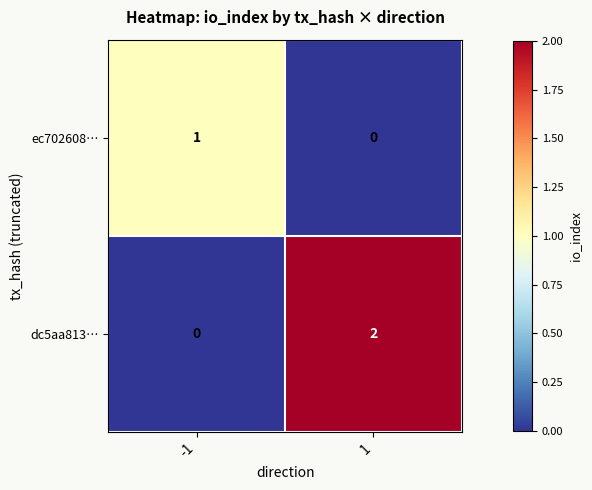

Reading left to right, list all the values displayed in this chart.

ec702608…: -1=1	1=0
dc5aa813…: -1=0	1=2